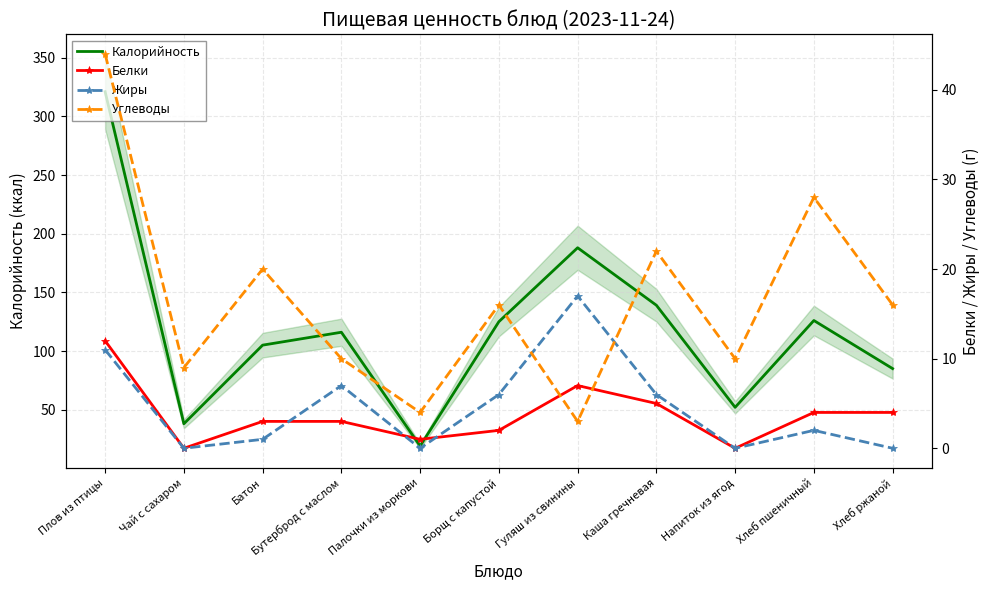

Between Напиток из ягод and Гуляш из свинины, which is larger?

Гуляш из свинины